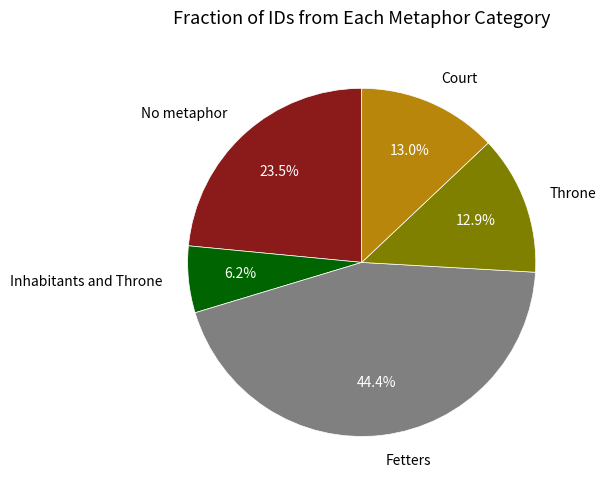

To the nearest percent, what is the difference between the largest and smallest slice percentages?

38%